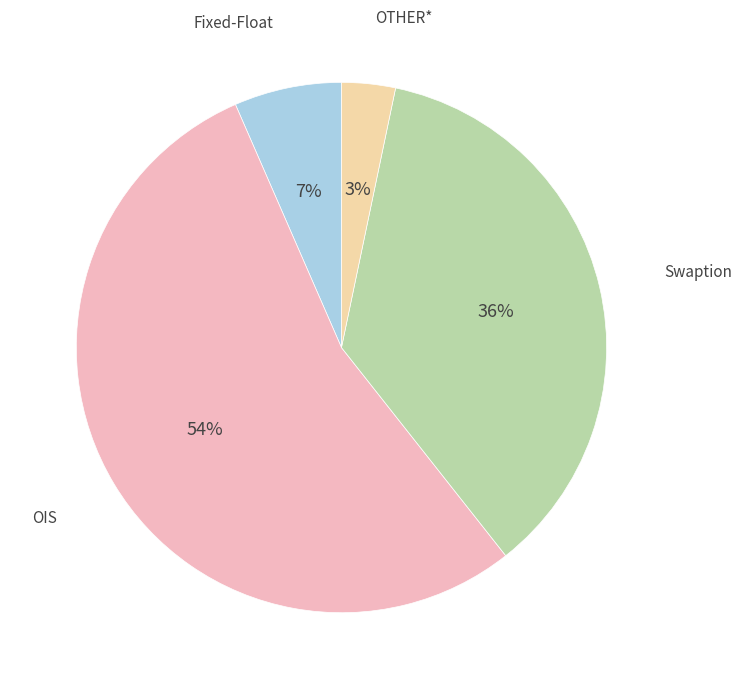

To the nearest percent, what percentage of the pie is OIS?

54%